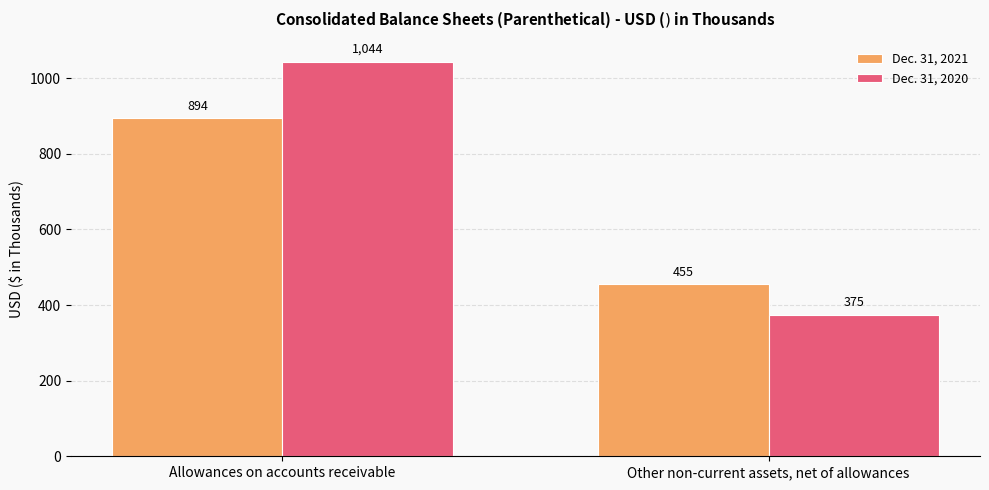

What is the difference between the maximum and minimum values in the Dec. 31, 2020 series?

669